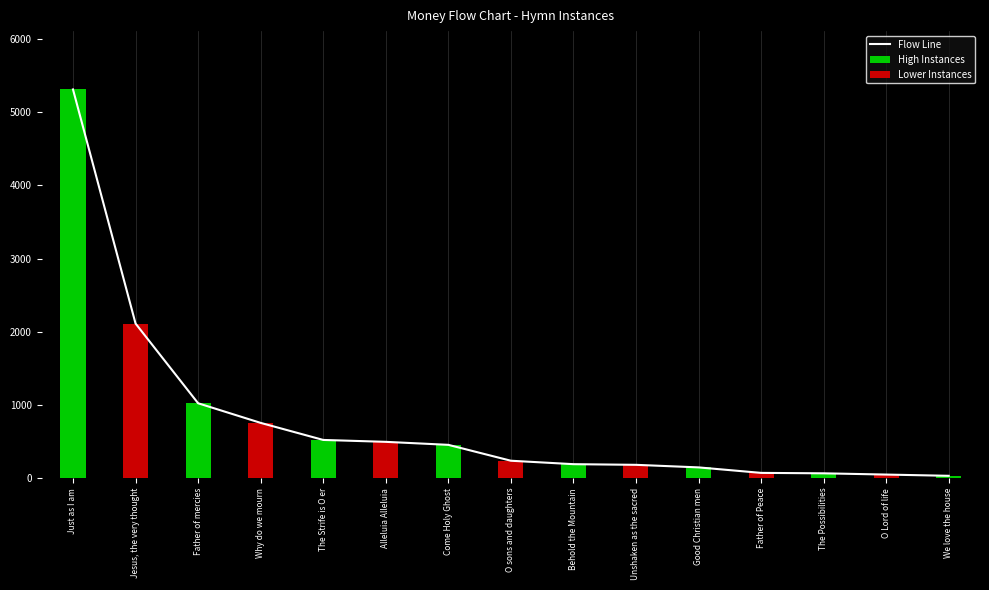

What is the difference between the second highest and minimum values?

2080